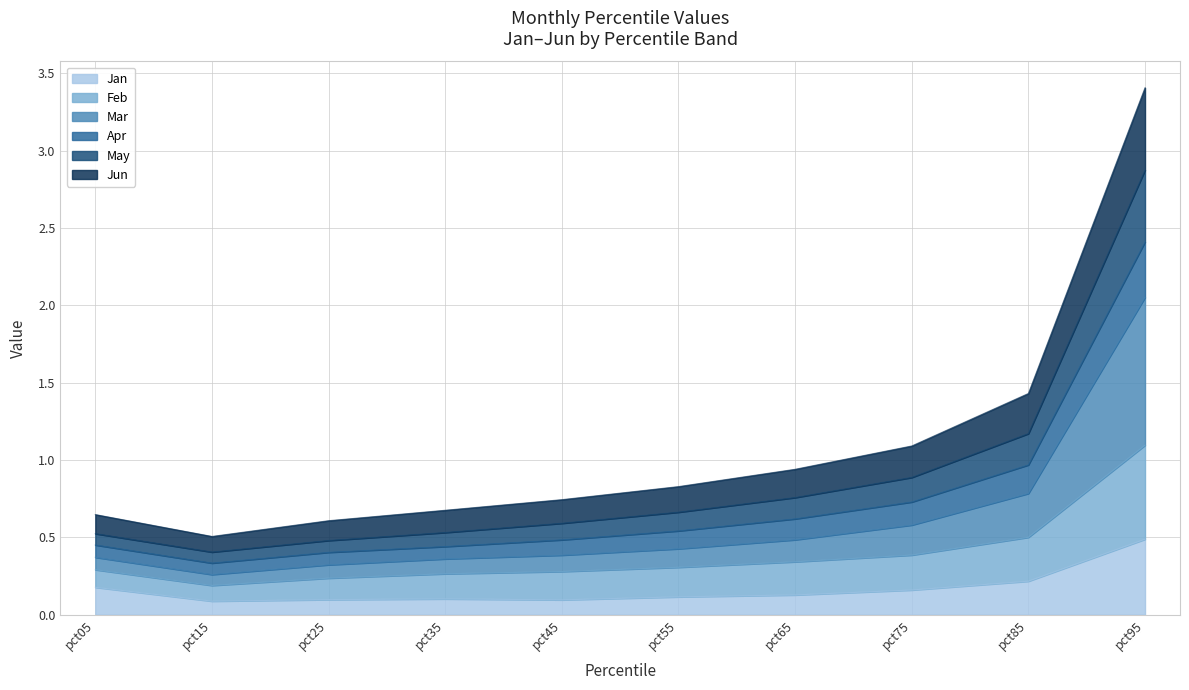

What is the value of the Jan point at the 5th from the left?

0.1